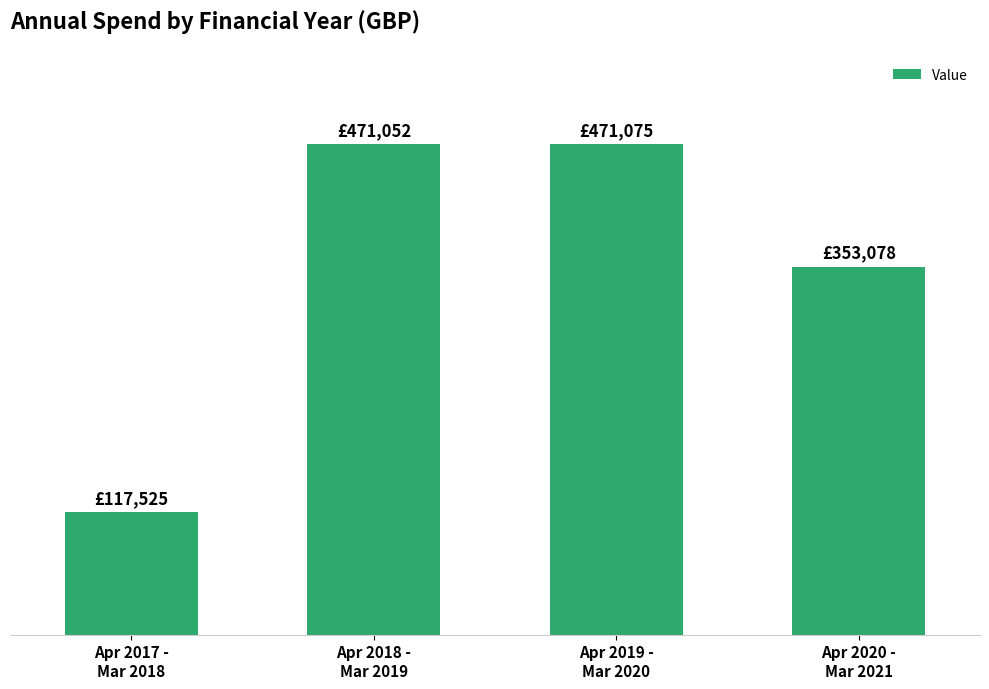

Reading right to left, list all the values displayed in this chart.

353078.5	471075.3	471051.6	117524.9